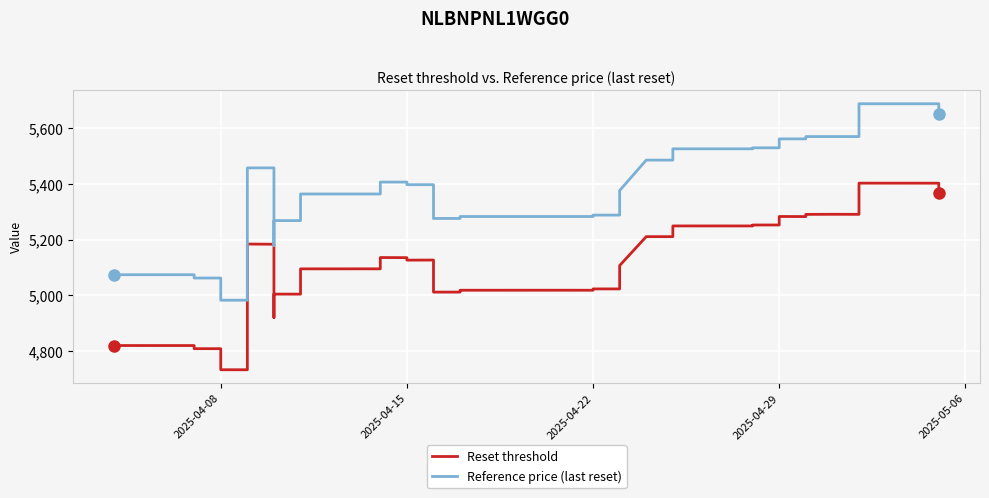

At how many categories does at least one series exceed 5645?

3